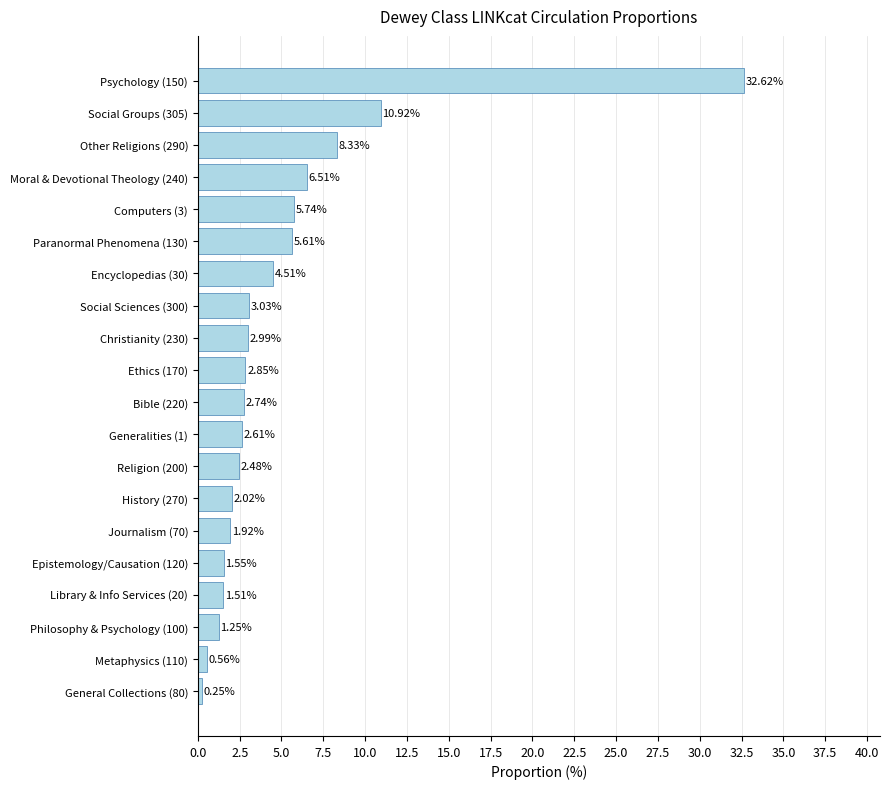

What is the difference between the maximum and minimum values?

32.4